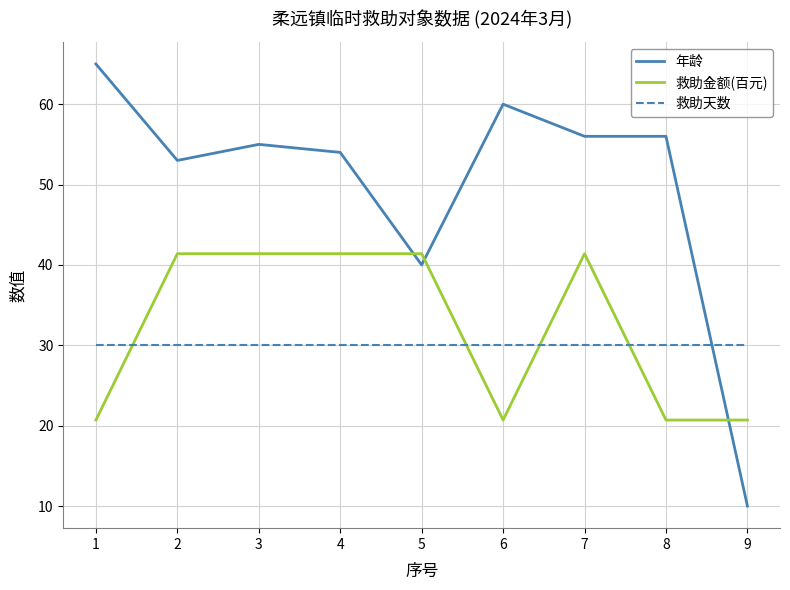

Reading left to right, extract all data points from this chart.

年龄: 1=65.0	2=53.0	3=55.0	4=54.0	5=40.0	6=60.0	7=56.0	8=56.0	9=10.0
救助金额(百元): 1=20.7	2=41.4	3=41.4	4=41.4	5=41.4	6=20.7	7=41.4	8=20.7	9=20.7
救助天数: 1=30.0	2=30.0	3=30.0	4=30.0	5=30.0	6=30.0	7=30.0	8=30.0	9=30.0